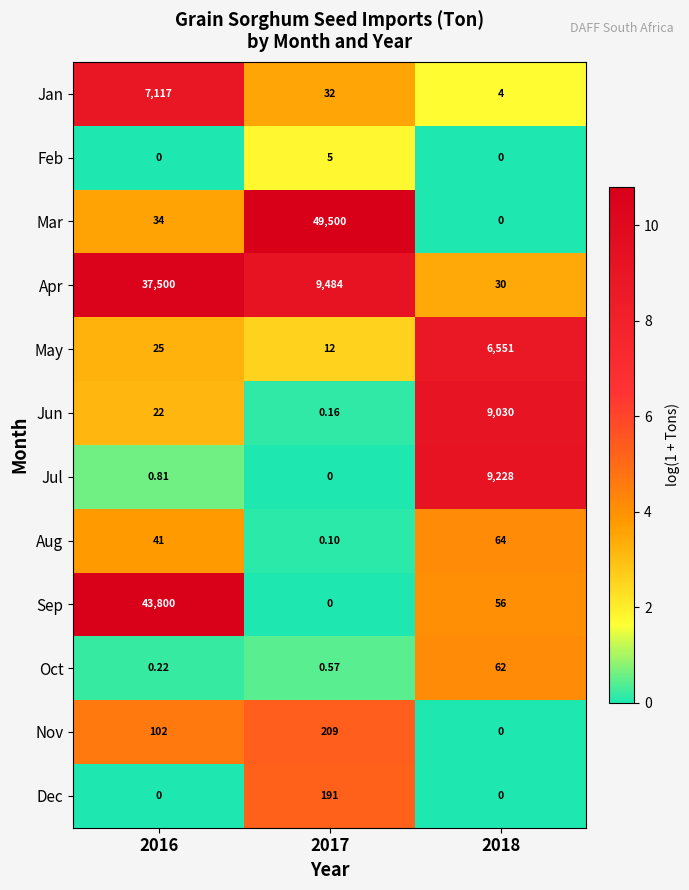

Rank the series by their maximum value, from lowest to highest.

Feb, Oct, Aug, Dec, Nov, May, Jan, Jun, Jul, Apr, Sep, Mar